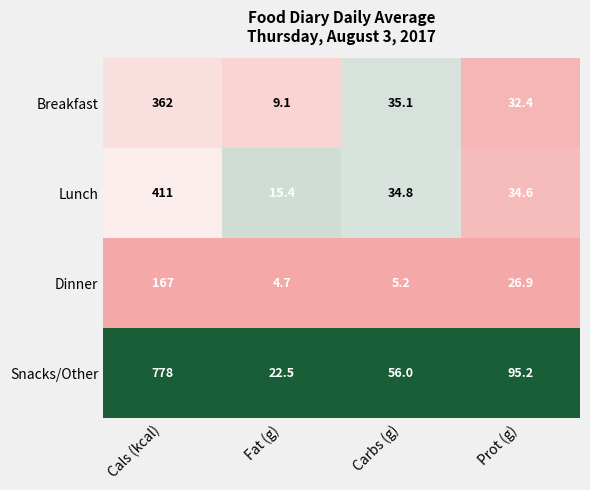

Reading left to right, extract all data points from this chart.

Breakfast: Cals (kcal)=362.0	Fat (g)=9.1	Carbs (g)=35.1	Prot (g)=32.4
Lunch: Cals (kcal)=411.0	Fat (g)=15.4	Carbs (g)=34.8	Prot (g)=34.6
Dinner: Cals (kcal)=167.0	Fat (g)=4.7	Carbs (g)=5.2	Prot (g)=26.9
Snacks/Other: Cals (kcal)=778.0	Fat (g)=22.5	Carbs (g)=56.0	Prot (g)=95.2